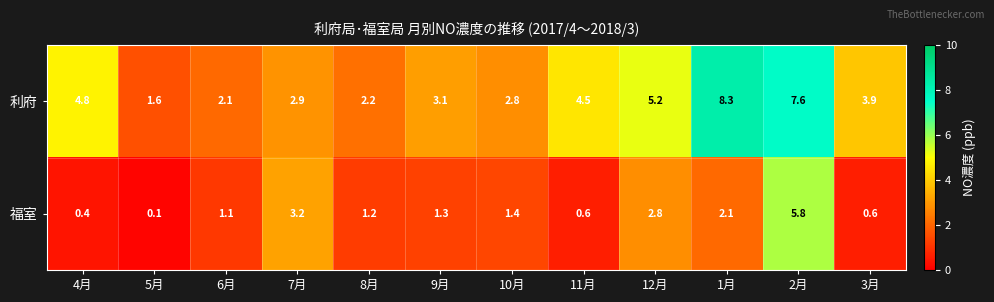

How many series are shown in this chart?

2